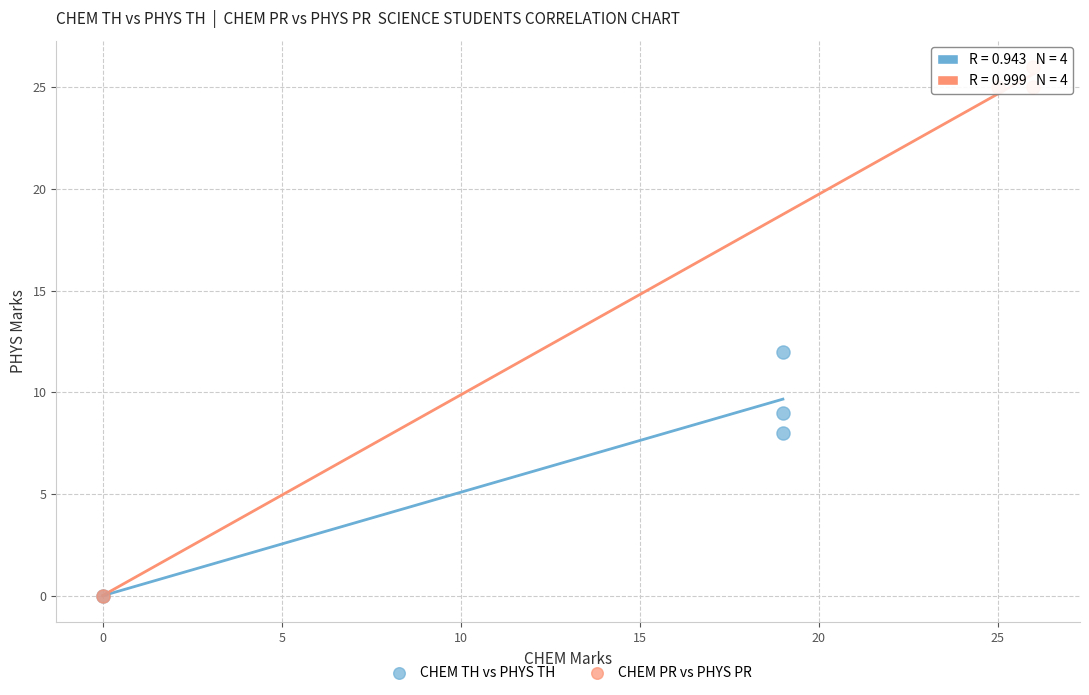

What are all the series names shown in the legend?

CHEM TH vs PHYS TH, CHEM PR vs PHYS PR